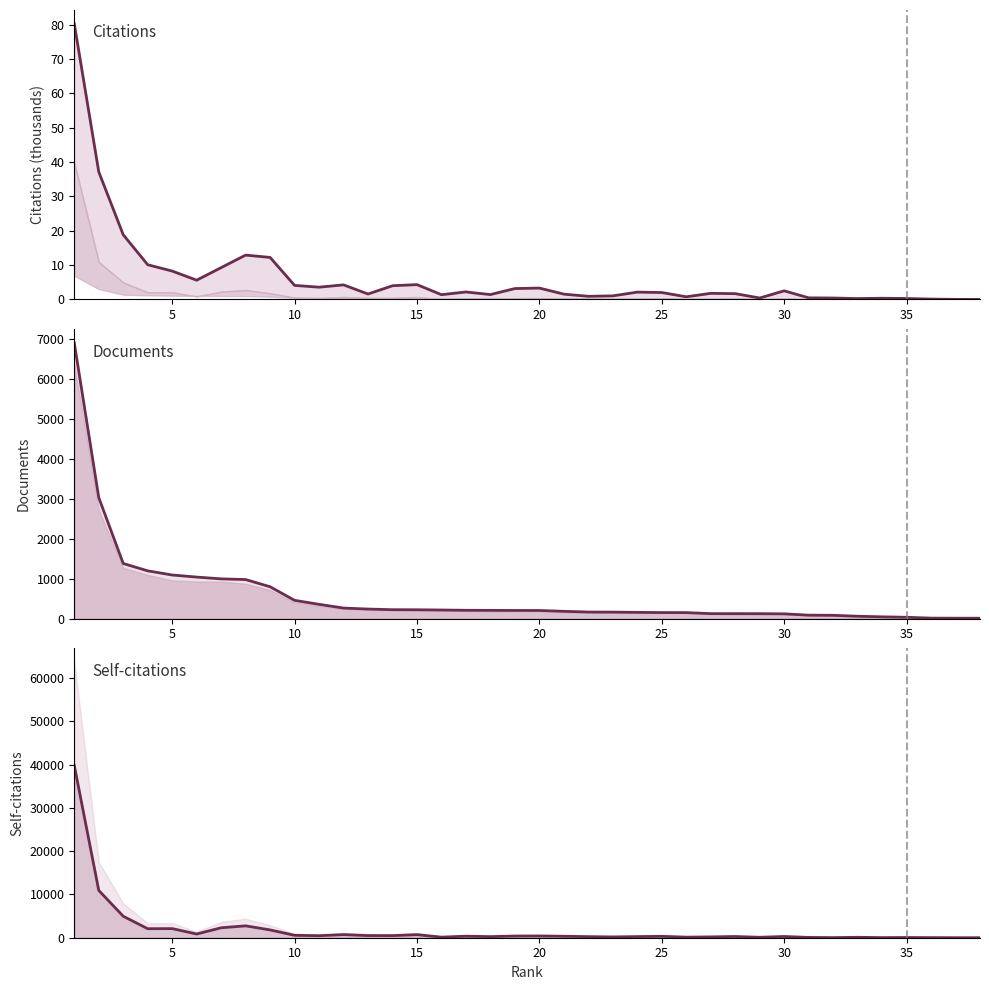

What is the difference between the second highest and second lowest values in the Citations series?

37.1